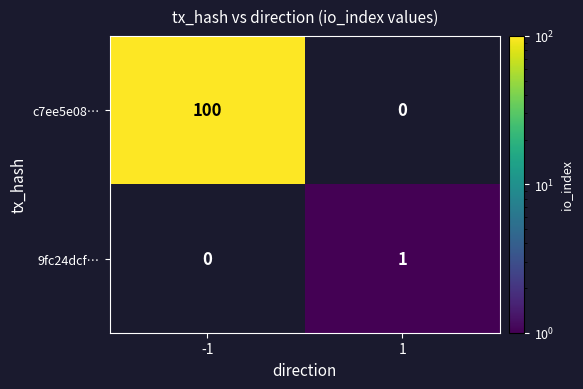

How many categories are shown in the chart?

2